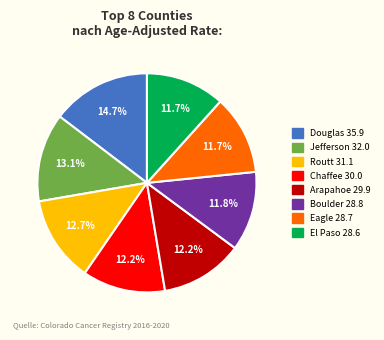

Does any single category account for the majority?

No